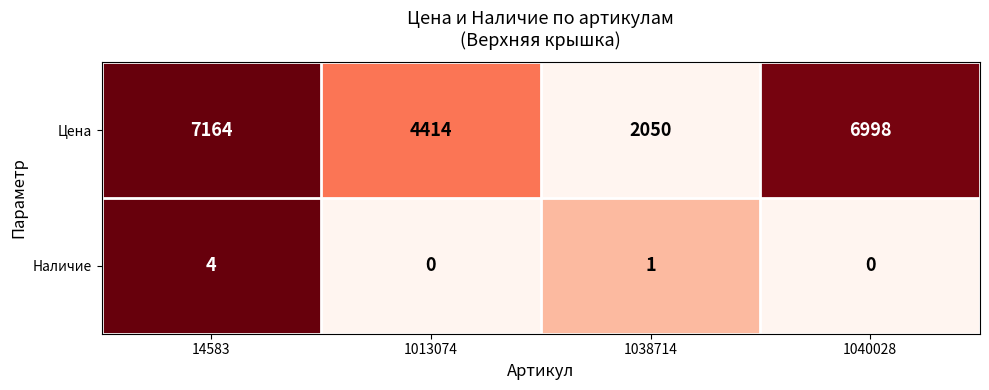

What is the total value across all series at 14583?

7168